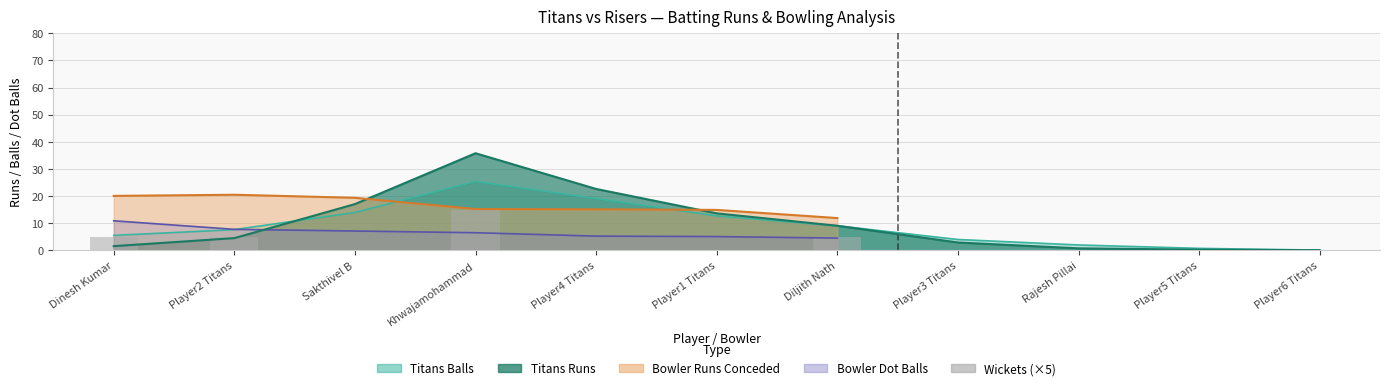

What is the average value?

4